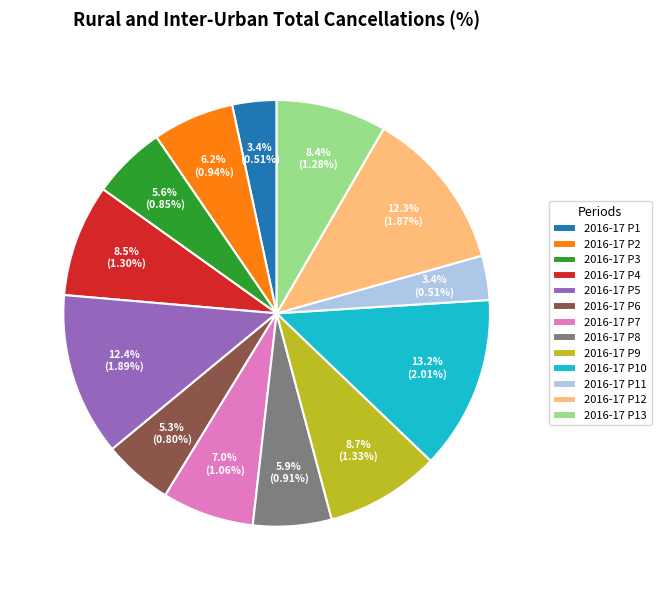

What portion of the pie excludes 2016-17 P1?

96.6%